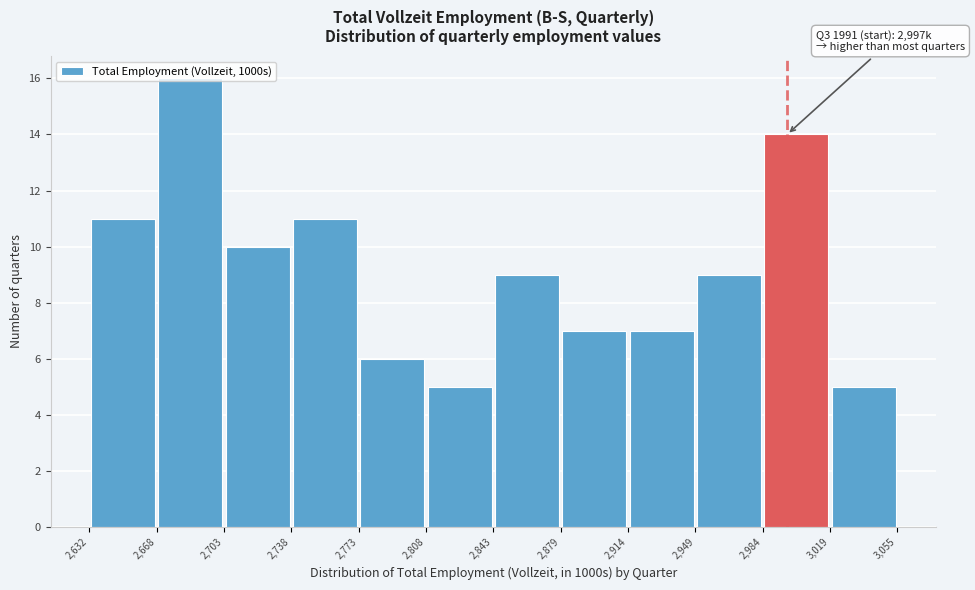

Over which range of the x-axis is the bar tallest?

2,668 to 2,703